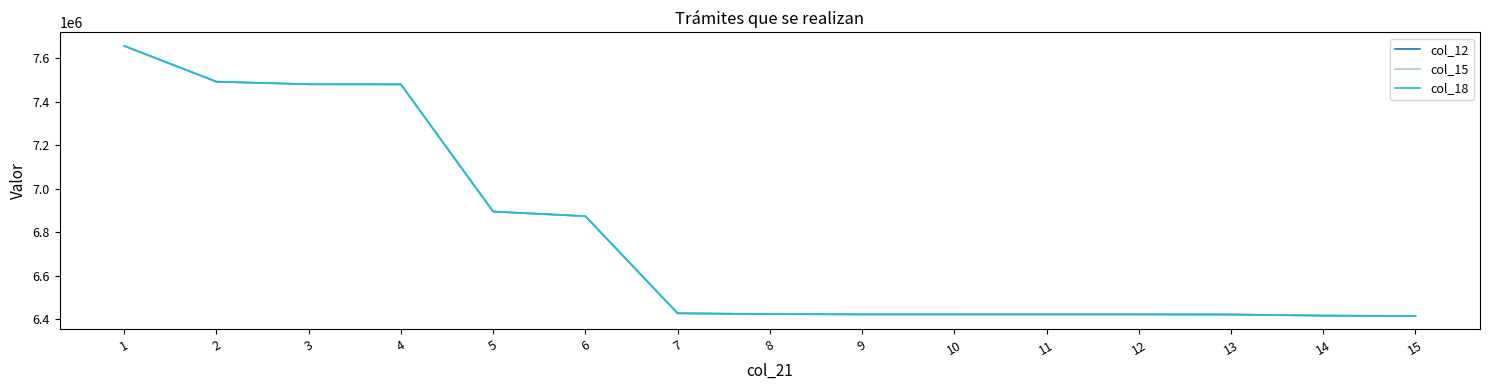

The value of col_15 at 6 is 2354756. True or false?

False